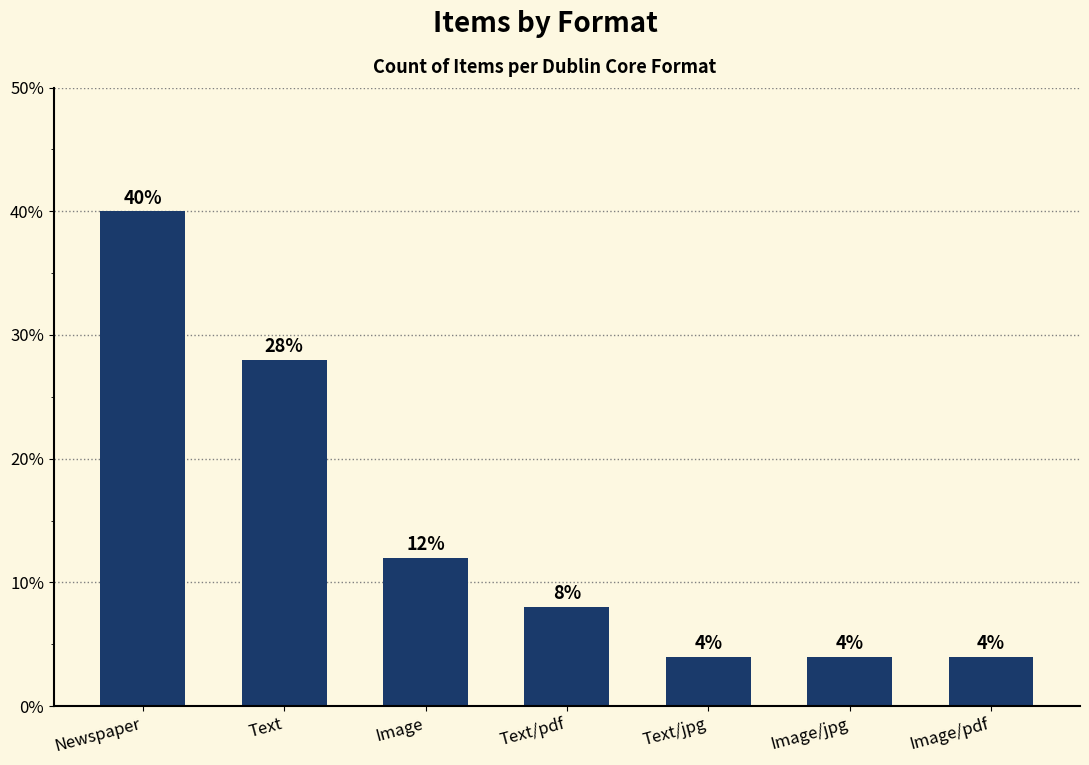

What is the value of the 7th bar from the left?

4.0